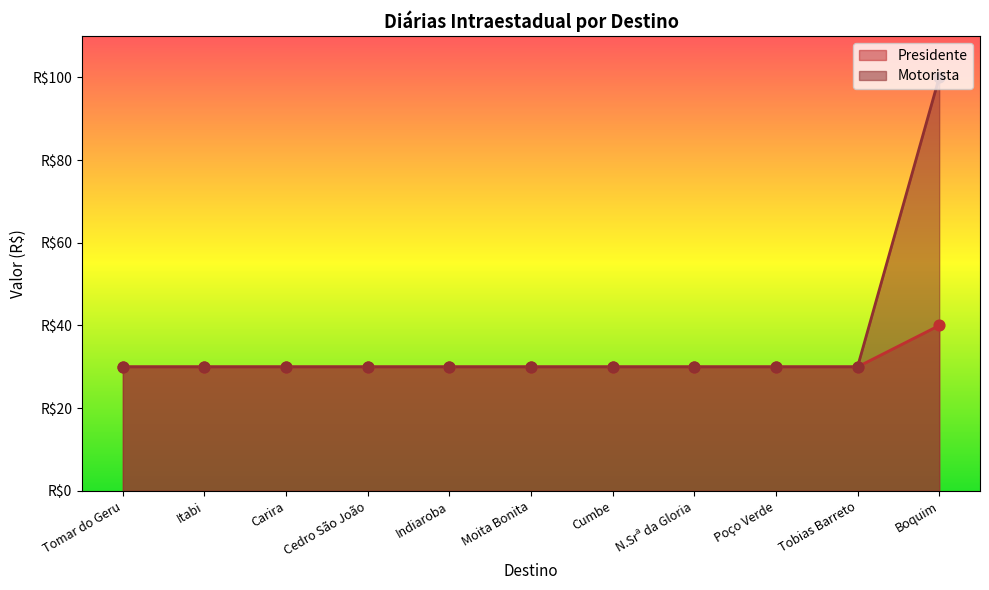

What is the total value across all series at Poço Verde?

60